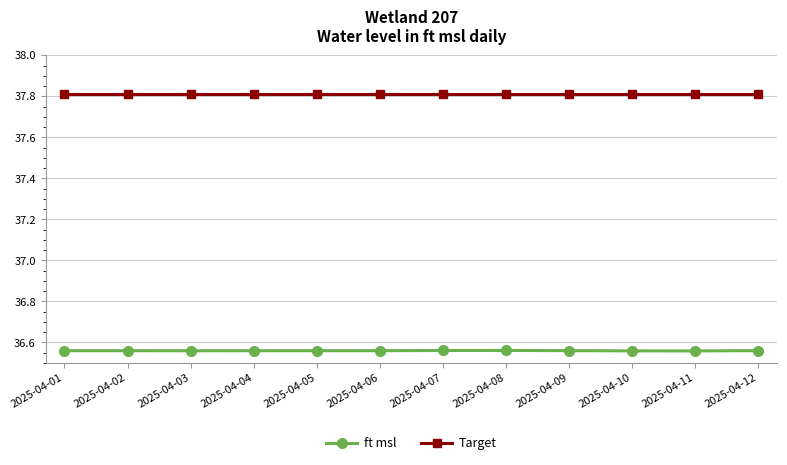

At 2025-04-05, list the series in order from largest to smallest.

Target, ft msl